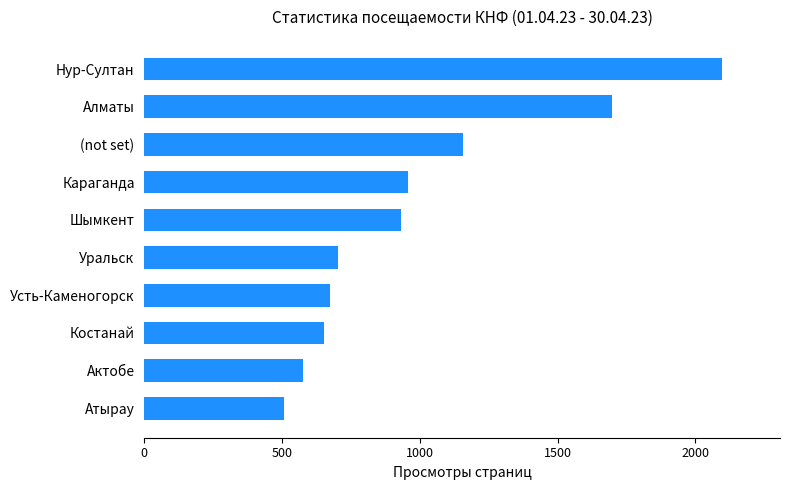

Does the chart contain any negative values?

No